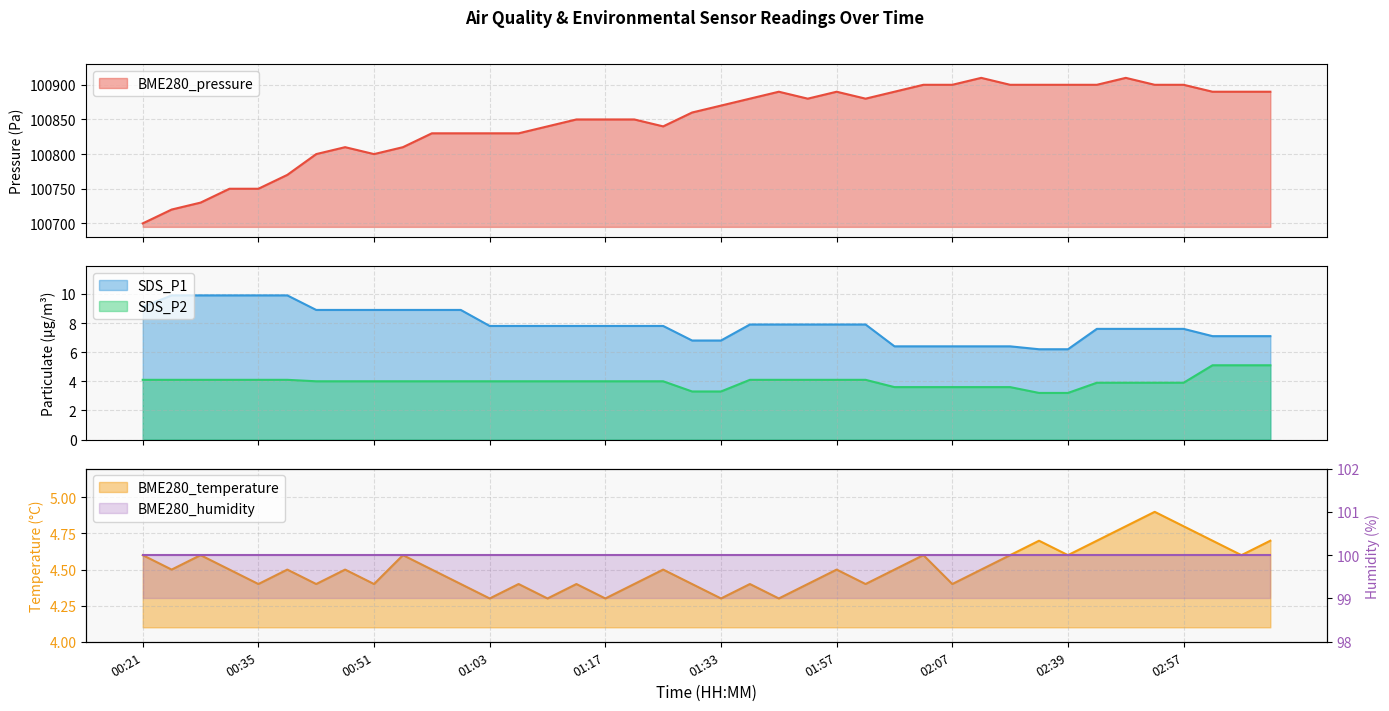

True or false: SDS_P1 has more than 2 interior local peaks.

False